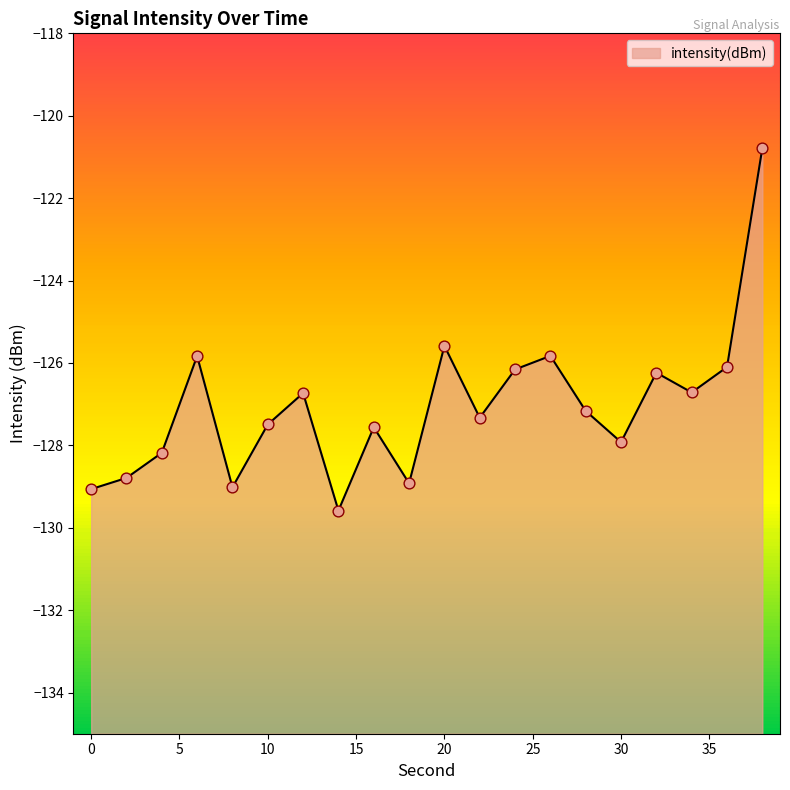

What is the change in value from 2 to 6?

+3.0